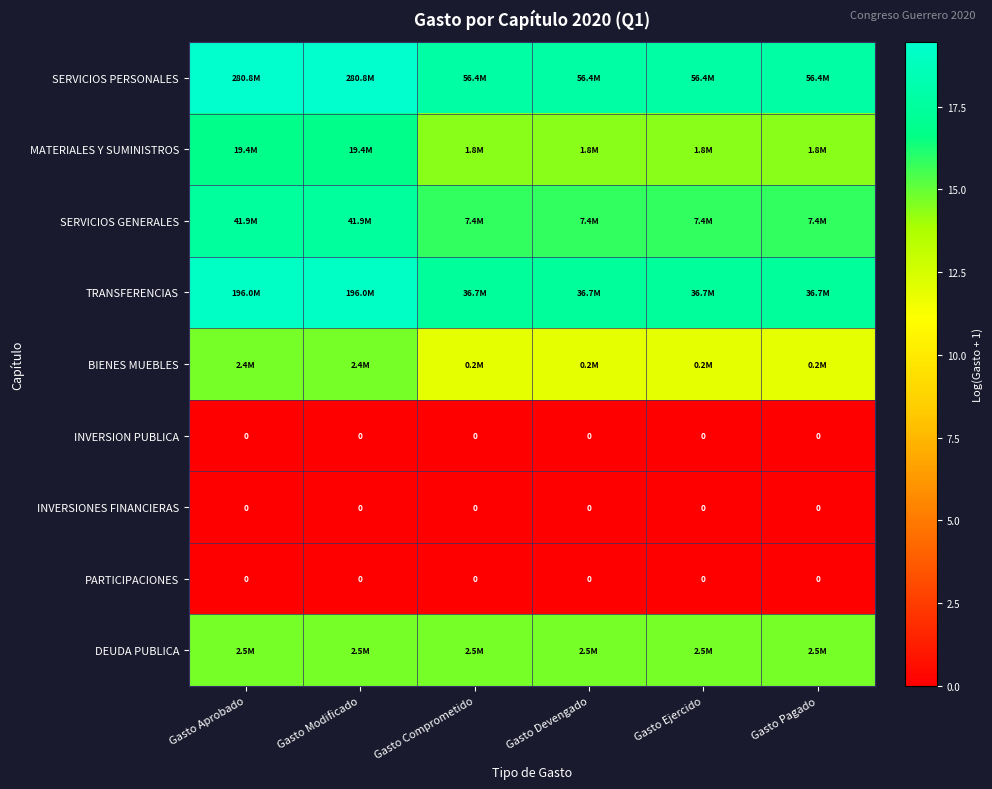

The value of BIENES MUEBLES at Gasto Modificado is 3.1. True or false?

False